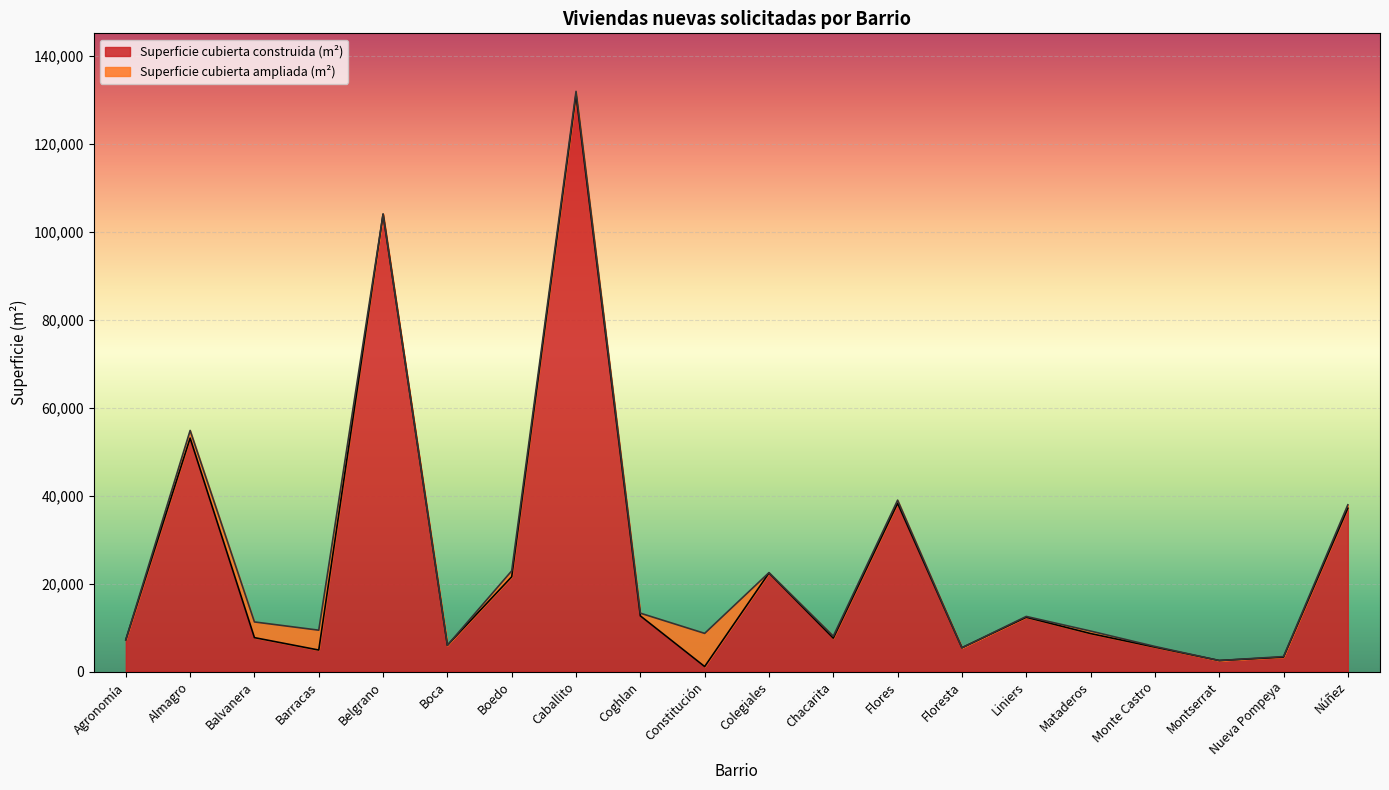

What is the difference between the values at Constitución and Nueva Pompeya?

2152